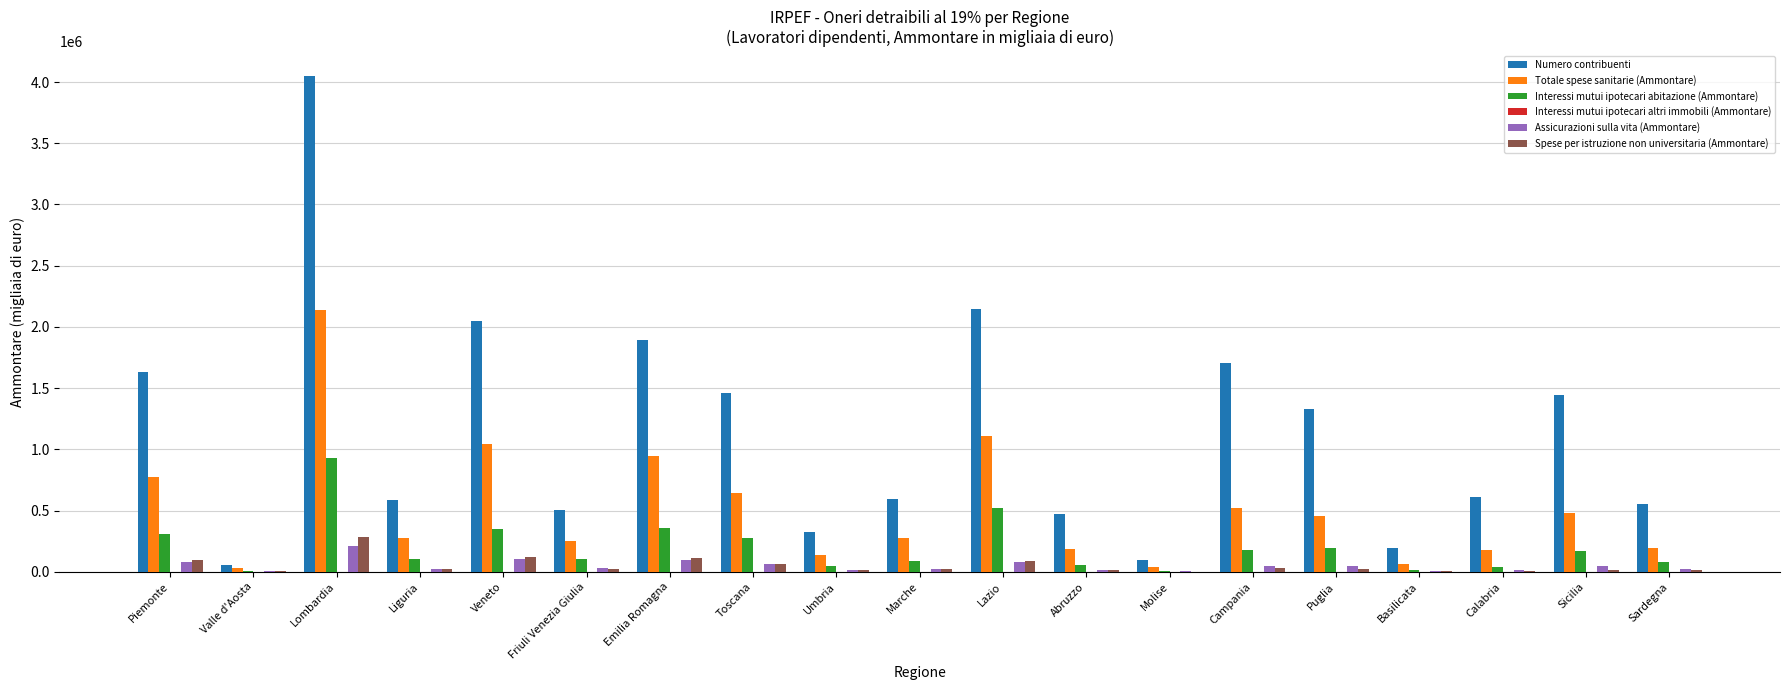

The Spese per istruzione non universitaria (Ammontare) series shows 285134 at Lombardia. True or false?

True